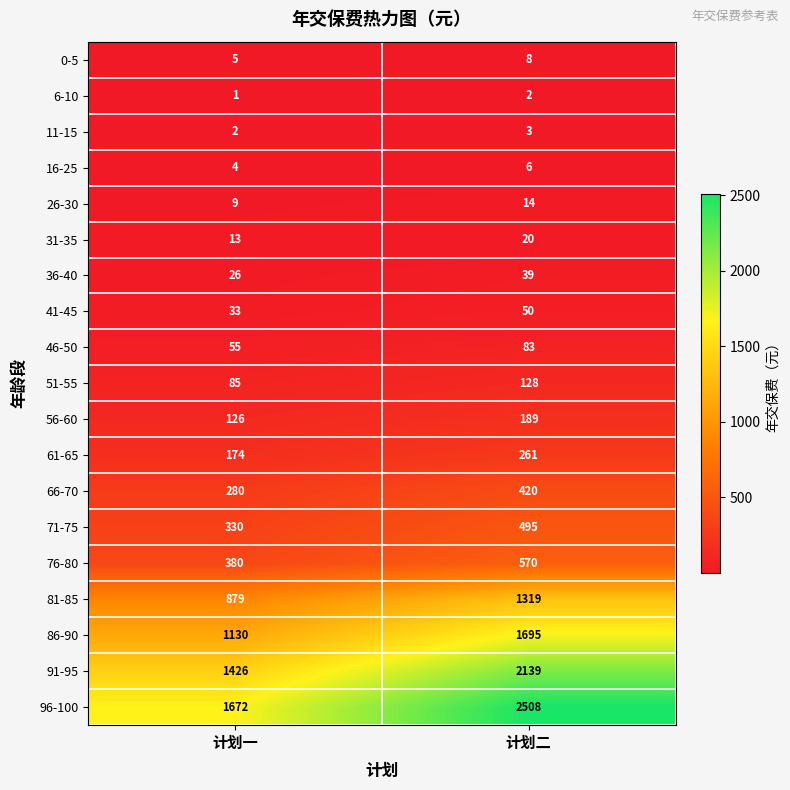

At which label is 66-70 closest to 350?

计划一